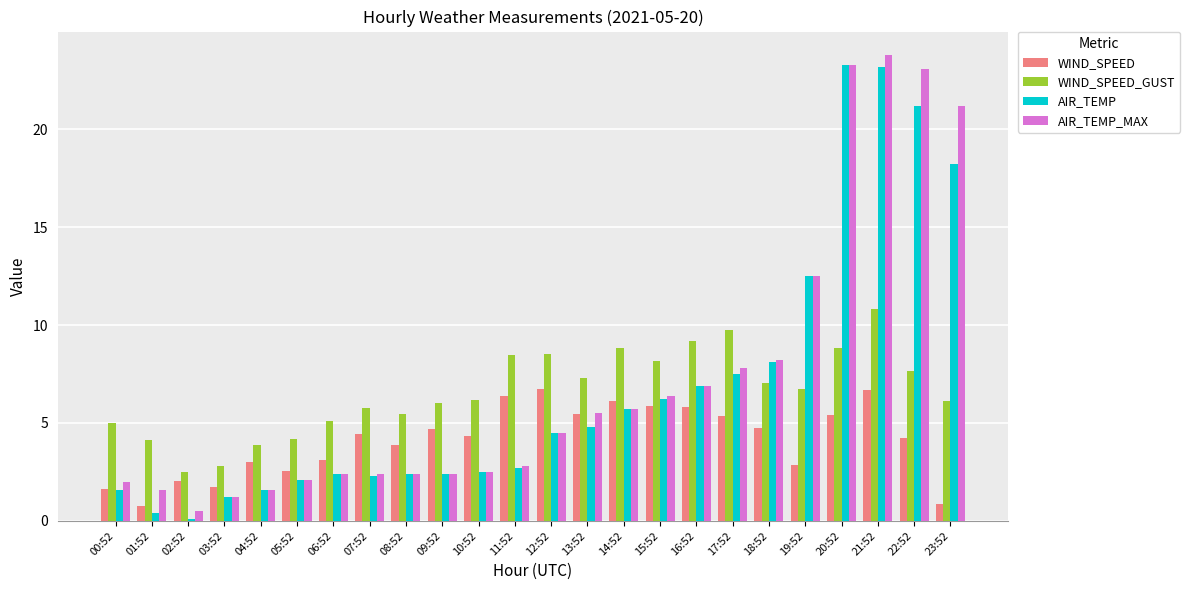

The value of AIR_TEMP at 17:52 is 7.5. True or false?

True